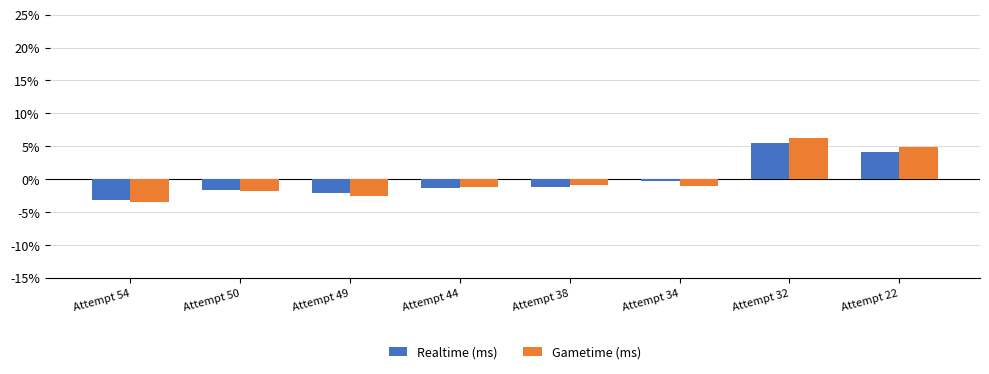

Does the chart contain stacked bars?

No